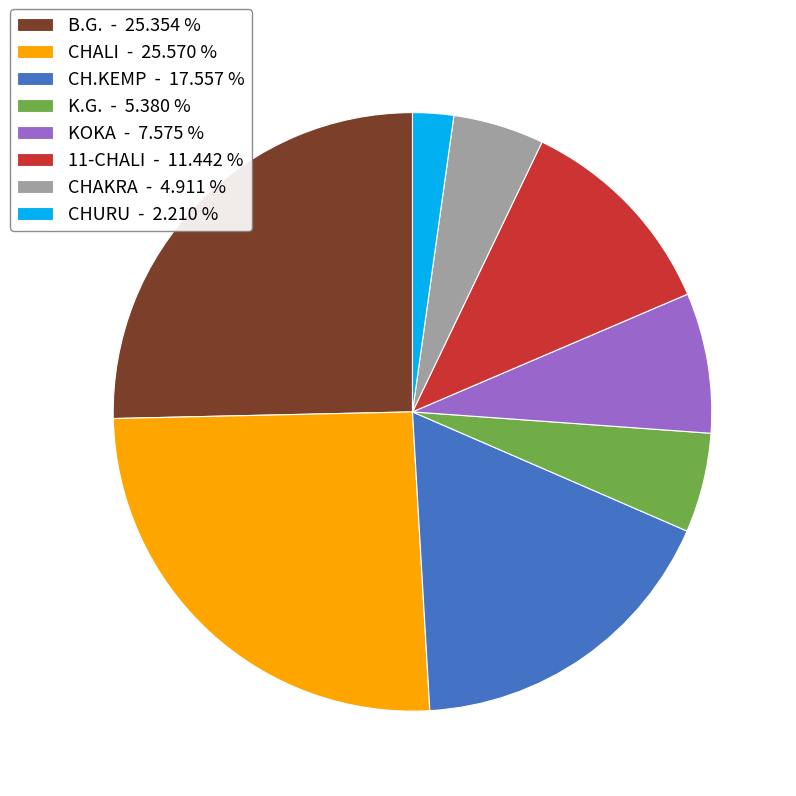

Is there any slice that represents more than half of the pie?

No